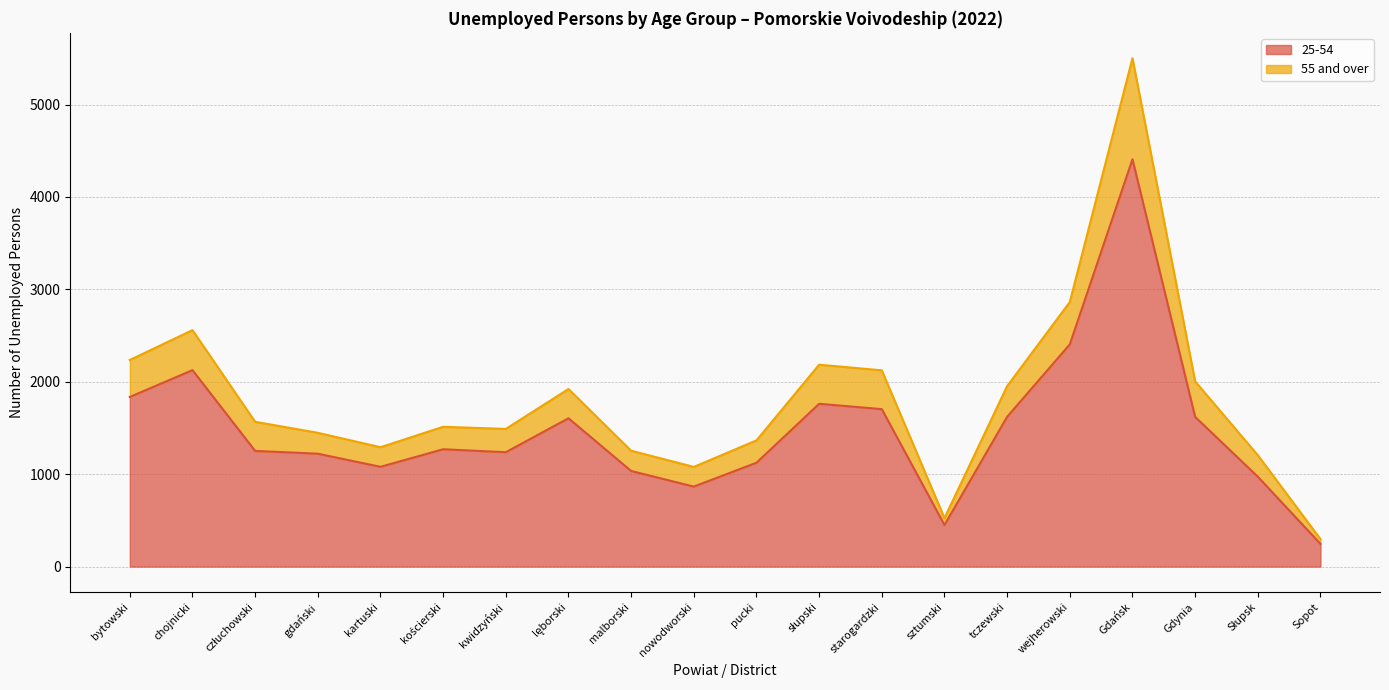

What are all the series names shown in the legend?

25-54, 55 and over